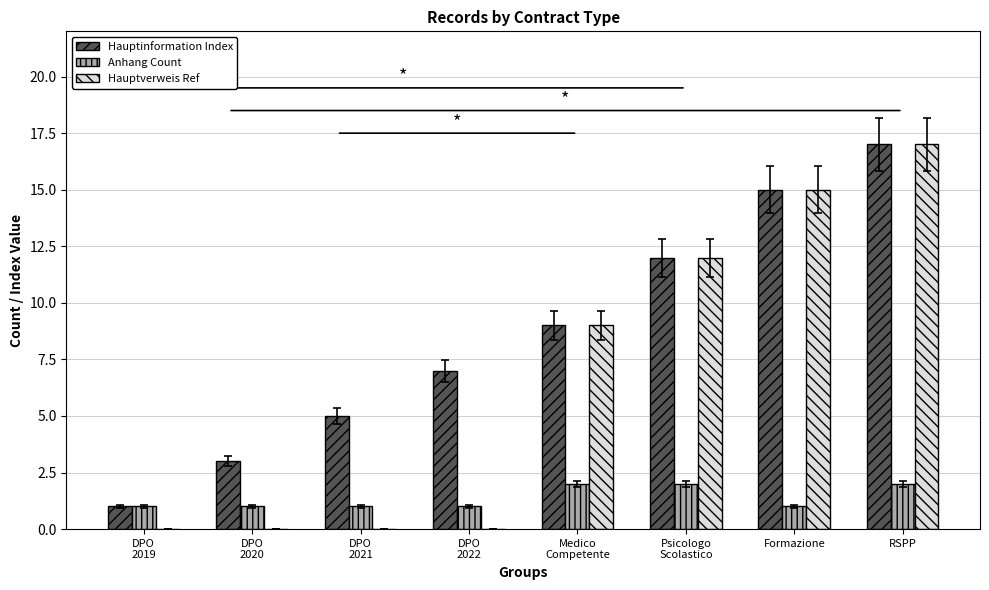

What is the total value across all series at RSPP?

36